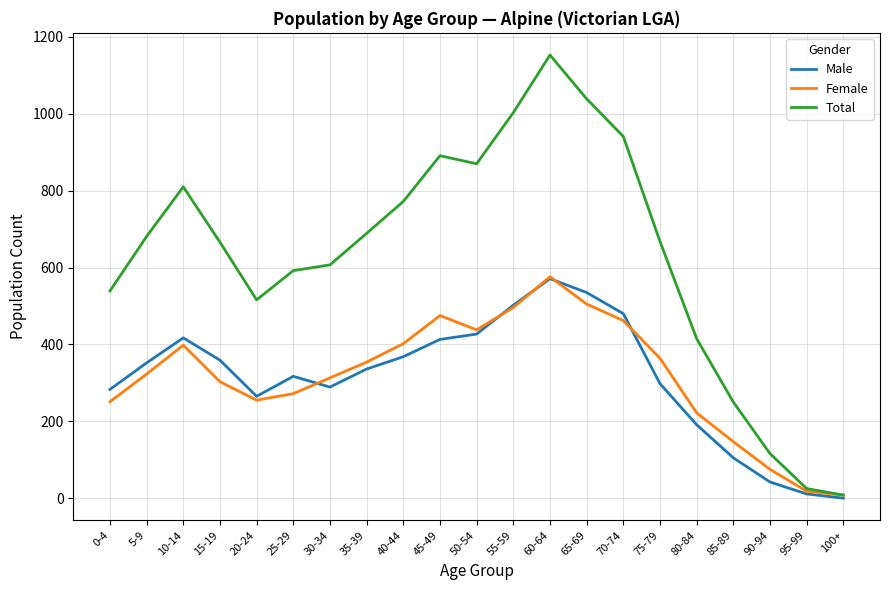

The value of Female at 5-9 is 323. True or false?

True